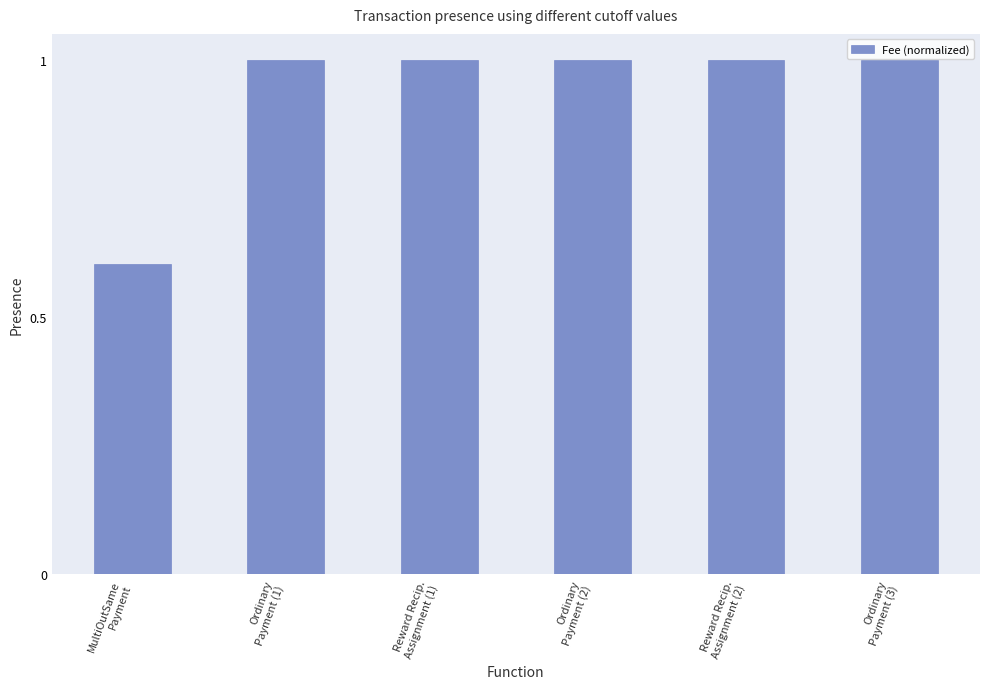

What is the value of the 4th bar from the left?

1.0